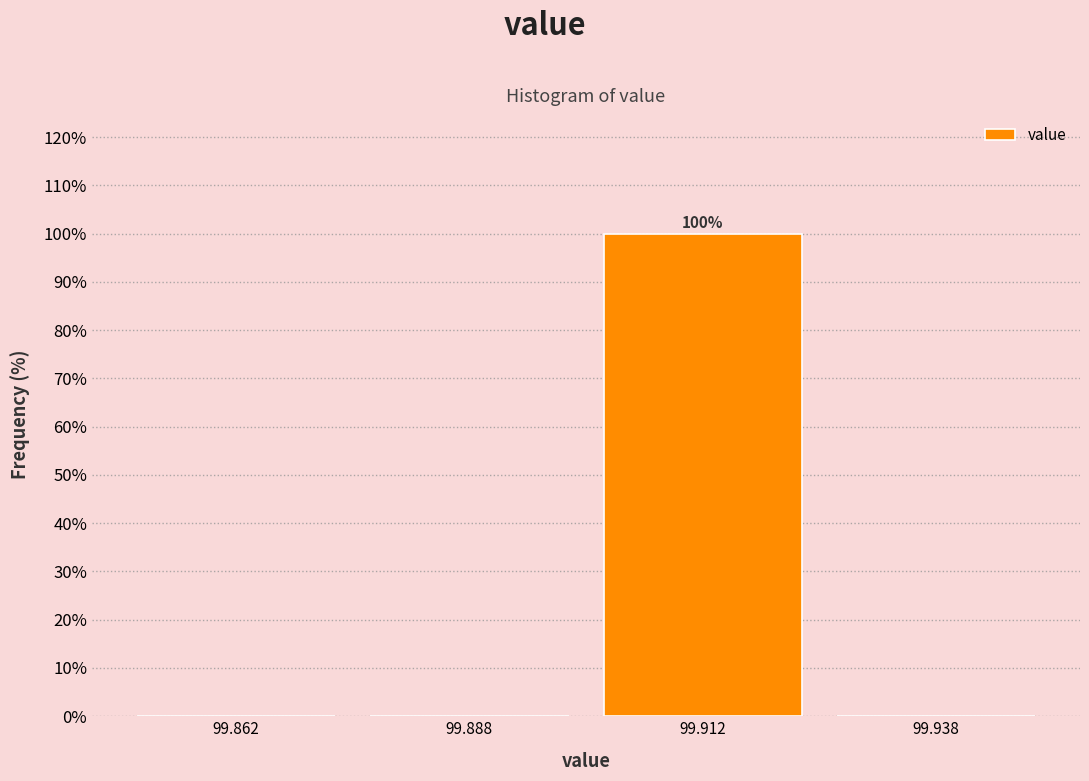

Over which range of the x-axis is the bar tallest?

99.900 to 99.925